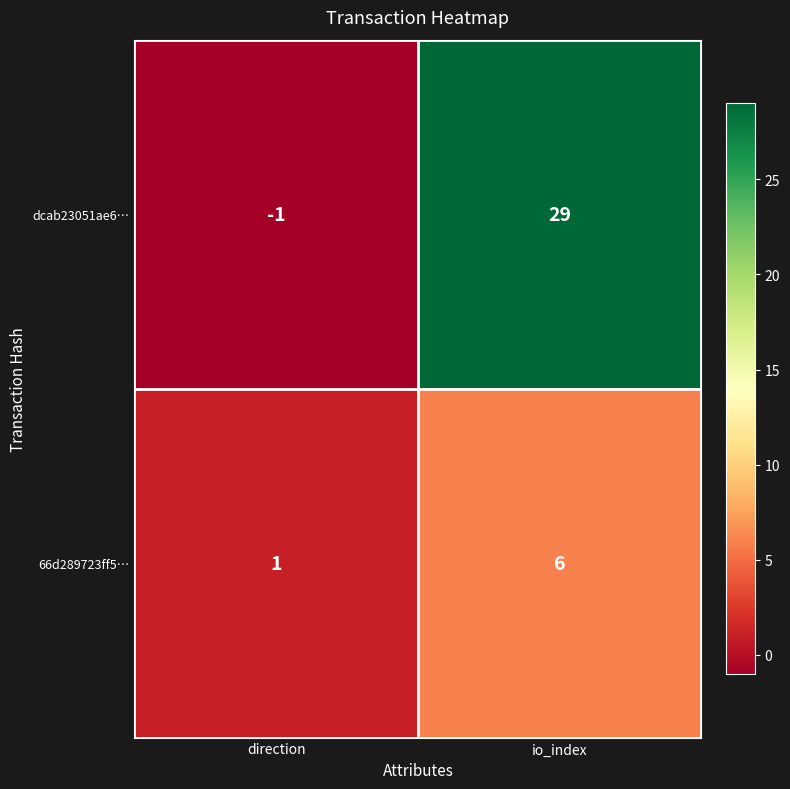

Rank the series at io_index from highest to lowest value.

dcab23051ae6…, 66d289723ff5…